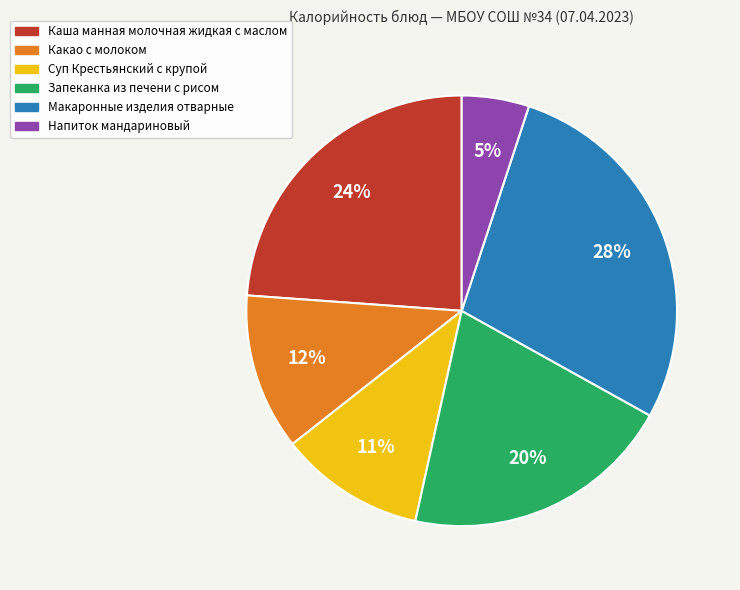

Which slice is the smallest?

Напиток мандариновый